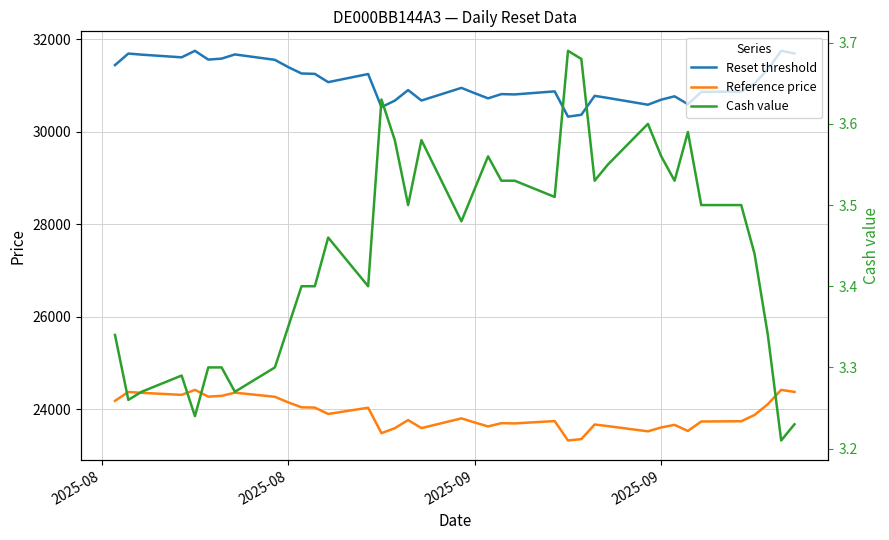

At which category does Cash value reach its first local valley?

2025-08